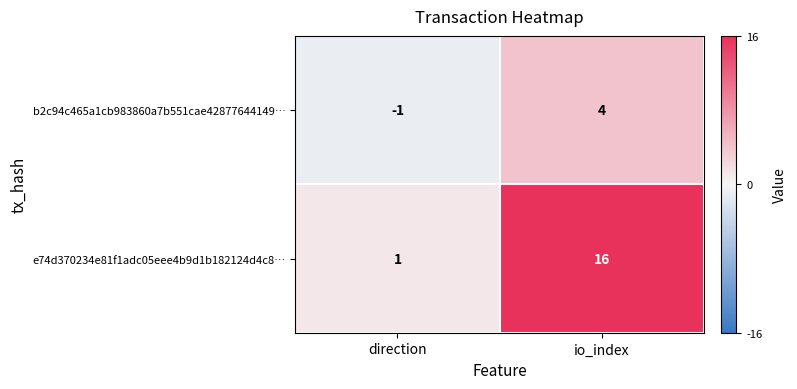

Which category has the highest value across all series?

io_index